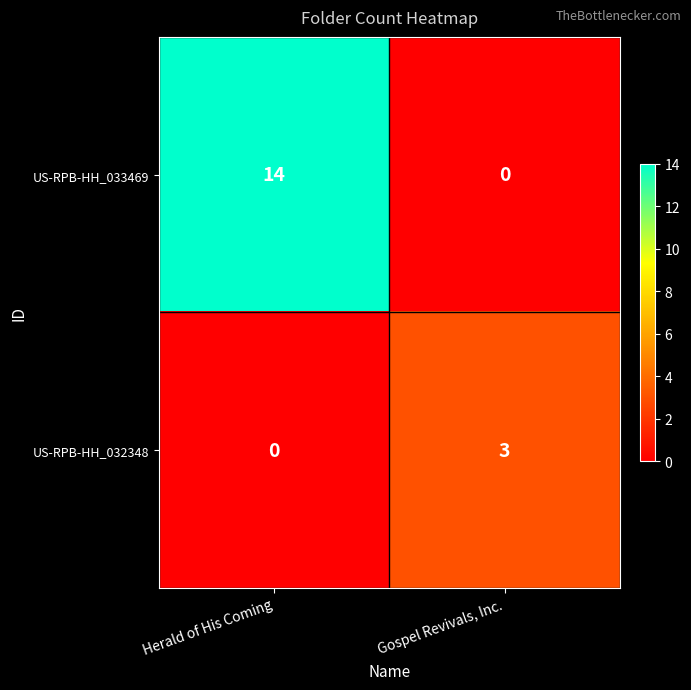

Reading left to right, extract all data points from this chart.

US-RPB-HH_033469: Herald of His Coming=14	Gospel Revivals, Inc.=0
US-RPB-HH_032348: Herald of His Coming=0	Gospel Revivals, Inc.=3